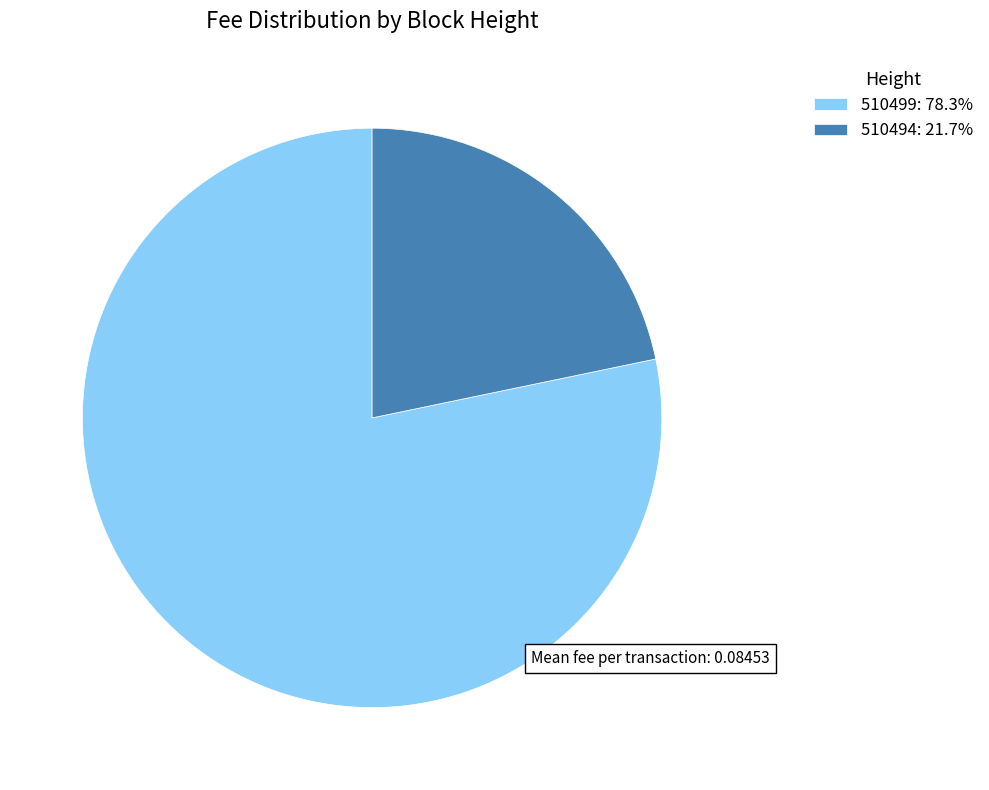

Does 510499: 78.3% account for over 50% of the chart?

Yes